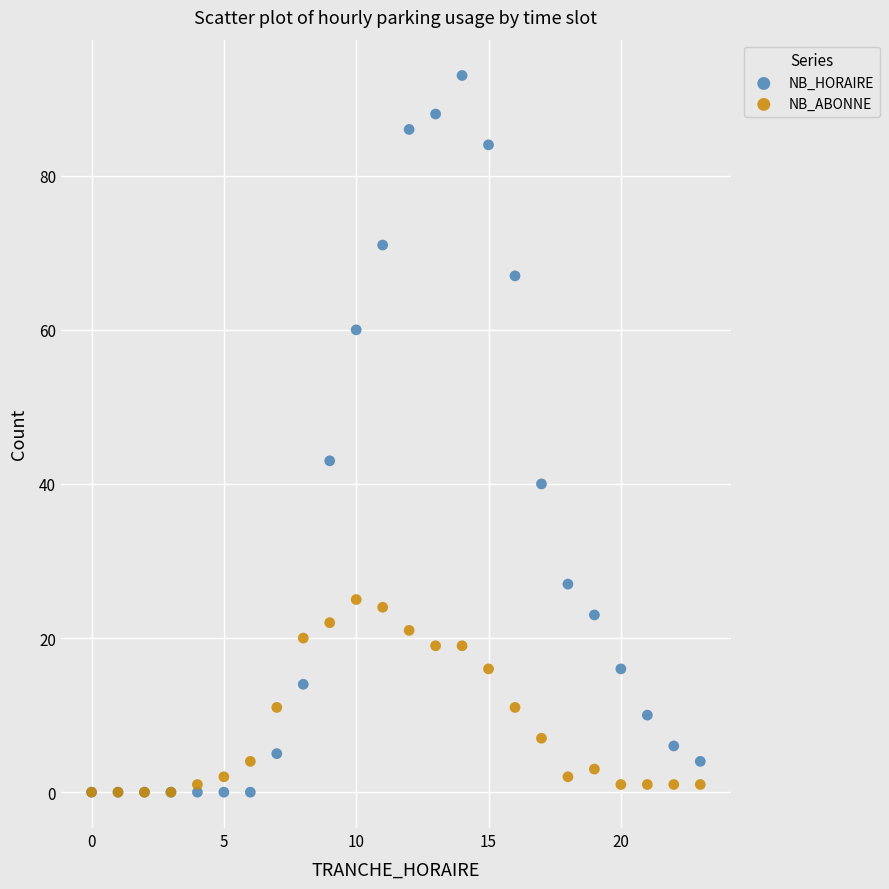

In the NB_HORAIRE series, what Y value is closest to 46?

43